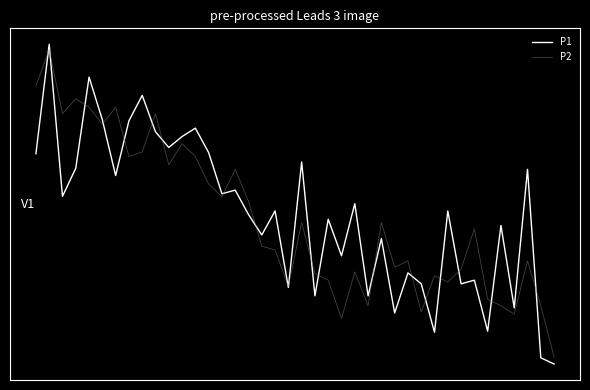

What are all the series names shown in the legend?

P1, P2